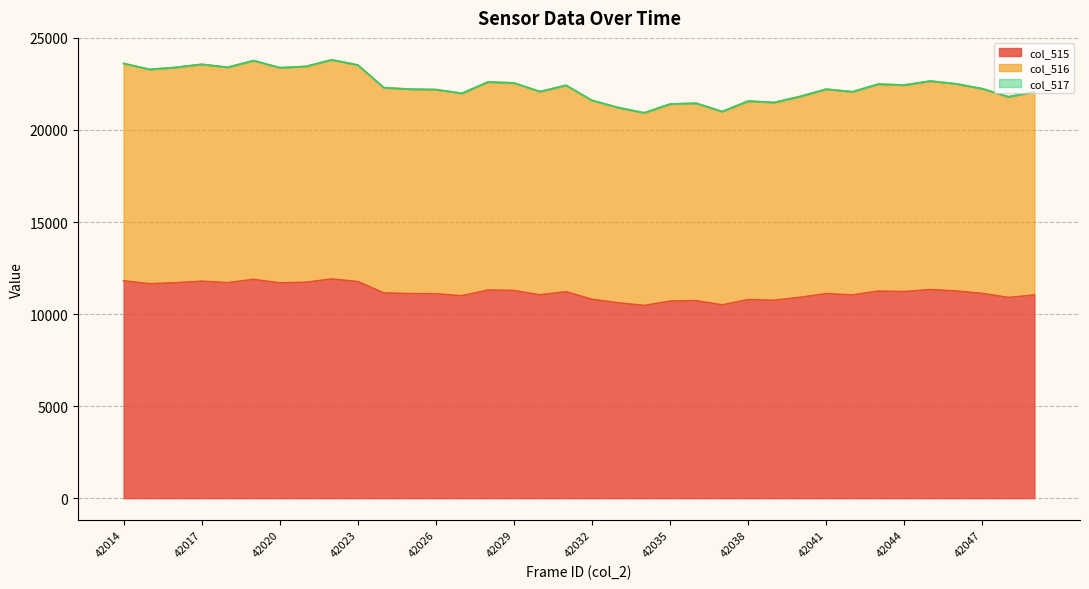

How many data points in col_515 are above 11150?

17